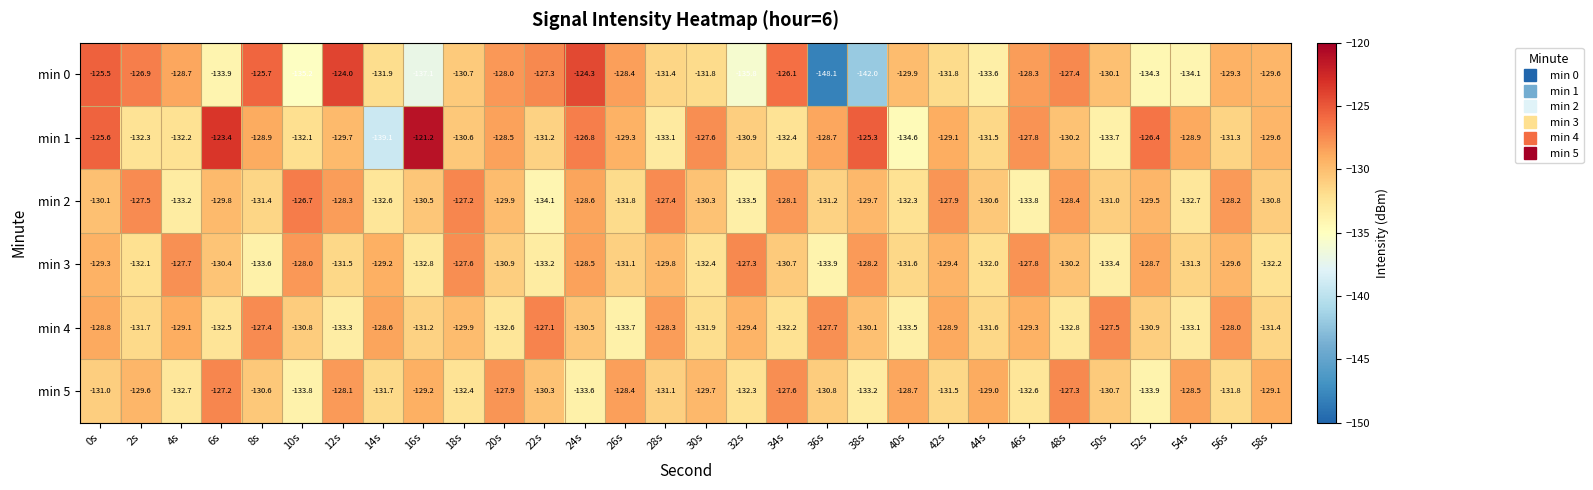

Is it true that min 3 equals -177.6 at 48s?

False